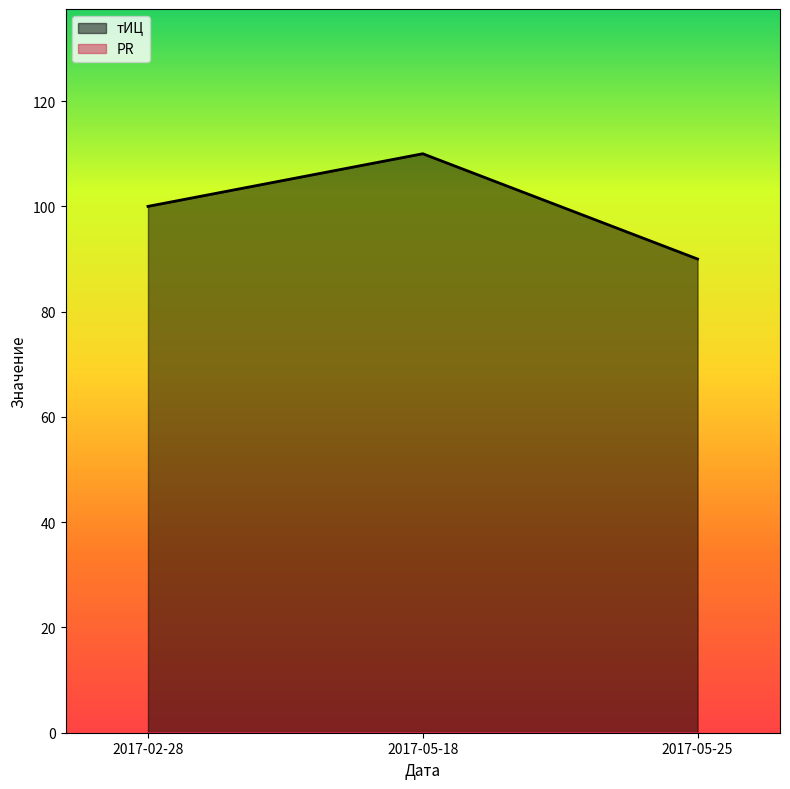

How many data points does each series have?

3